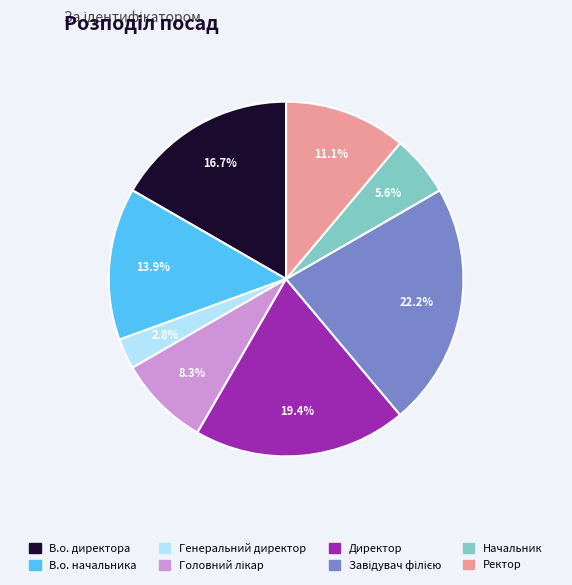

To the nearest percent, what is the difference between the largest and smallest slice percentages?

19%